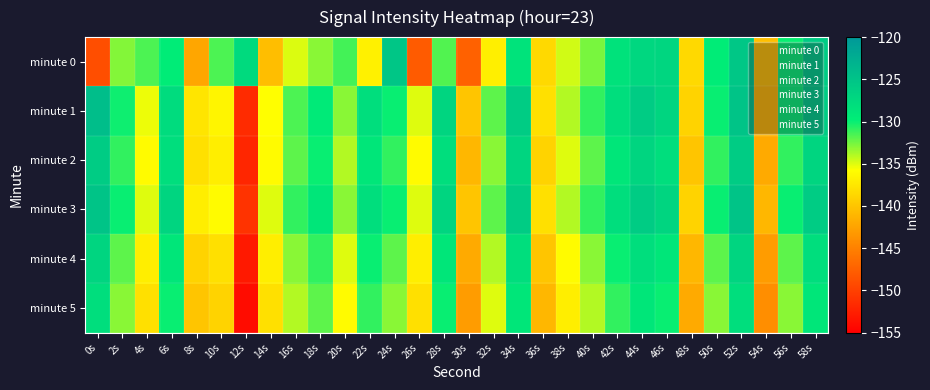

What is the minimum value shown in the chart?

-154.0